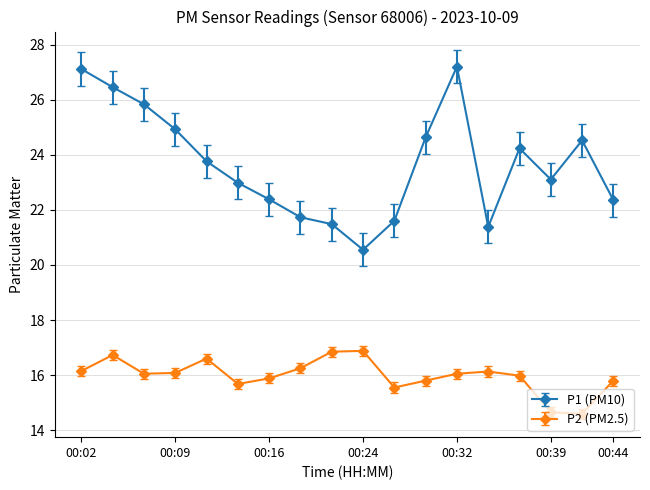

Rank the series by their average value, from highest to lowest.

P1 (PM10), P2 (PM2.5)